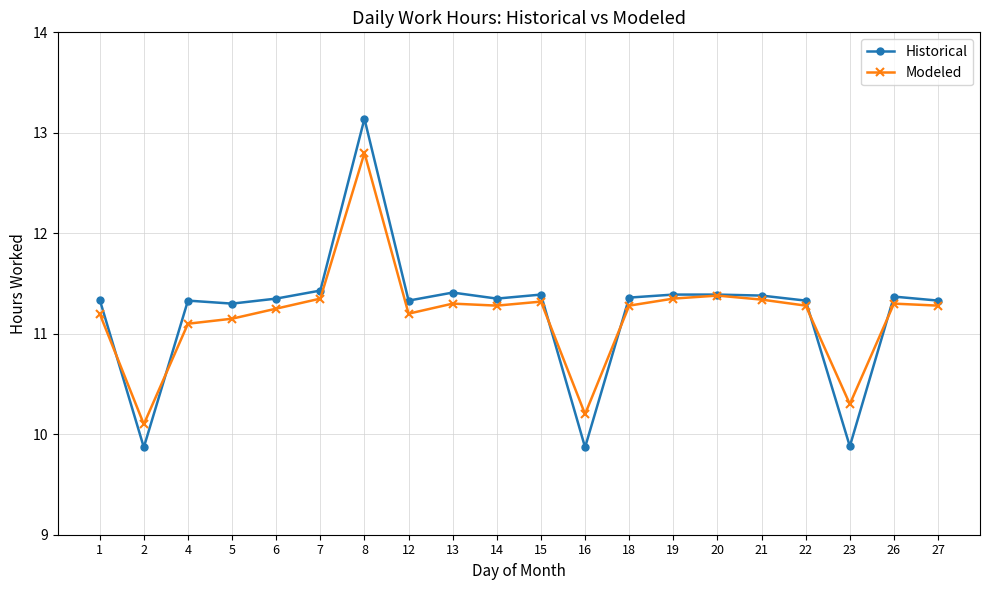

Where does the Historical series first go above 11?

1